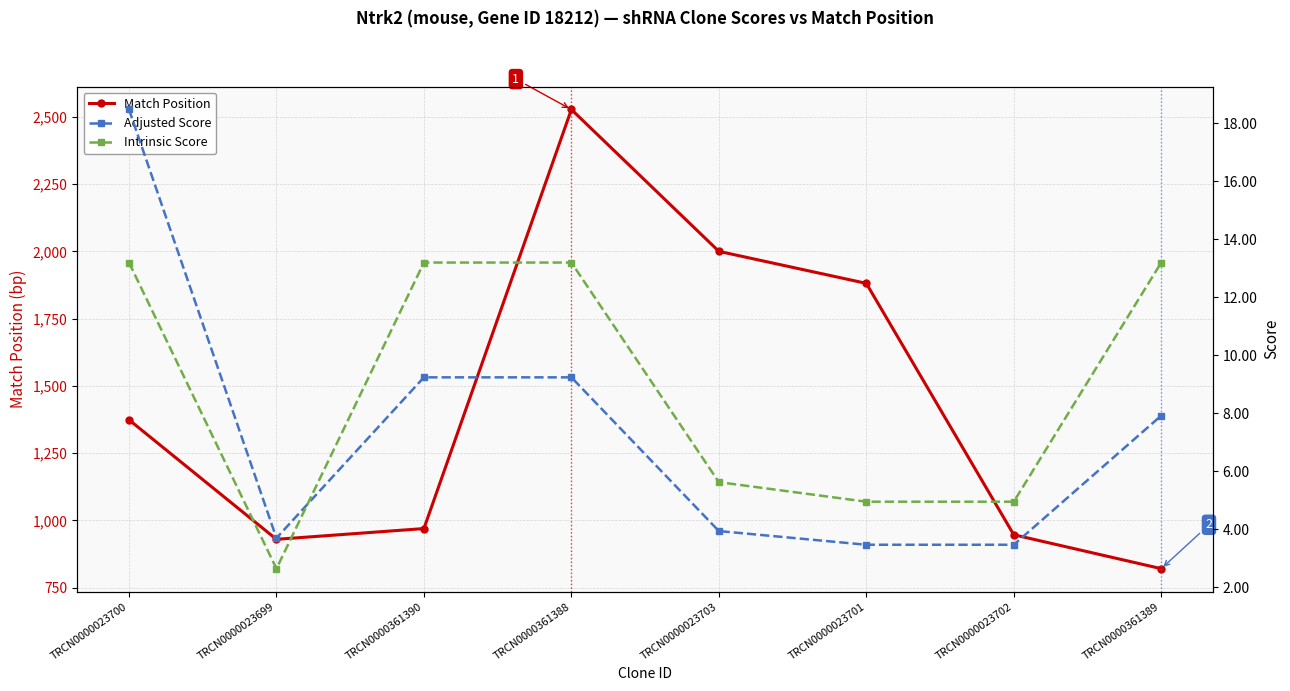

Where does the Intrinsic Score series first go above 13?

TRCN0000023700